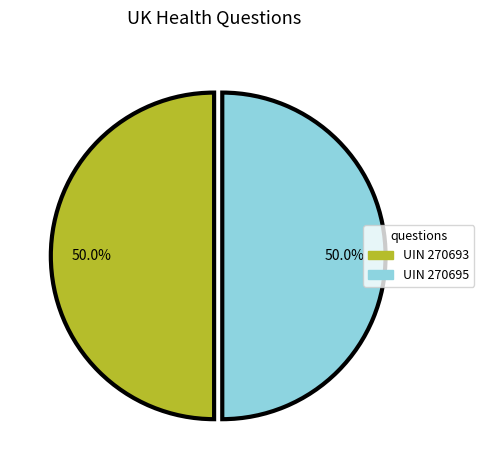

What is the largest slice in the pie chart?

270695